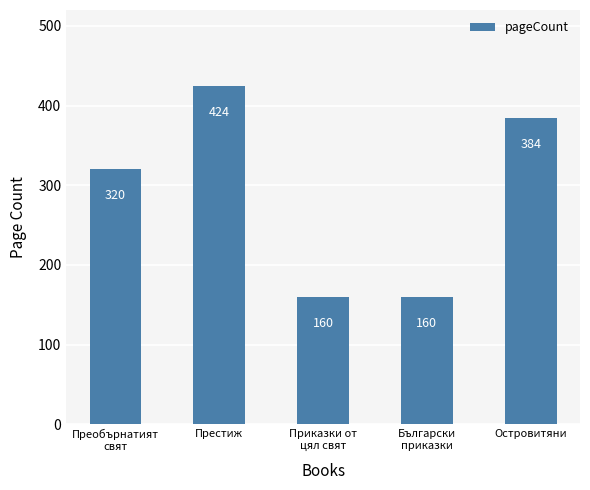

Approximately how many times larger is the value at Престиж compared to Преобърнатият
свят?

1.3